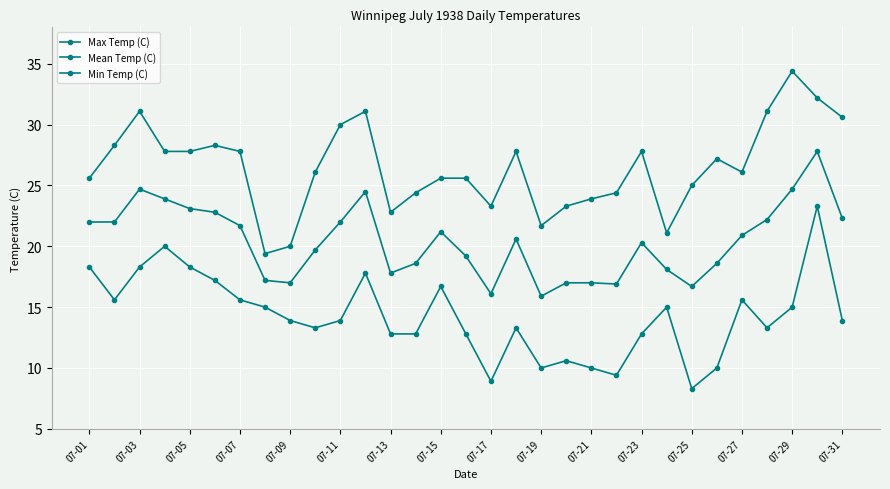

True or false: Min Temp (C) and Max Temp (C) cross at least once.

False